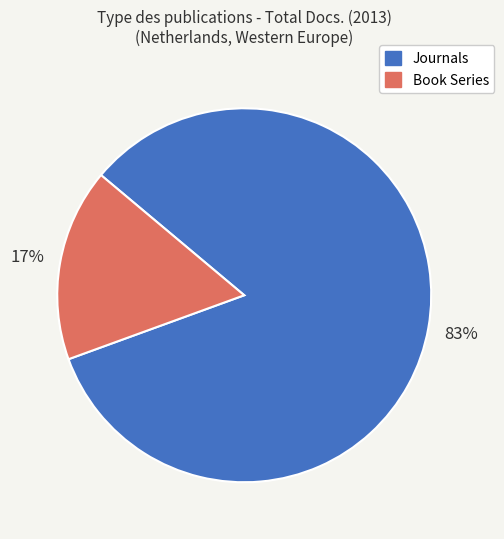

Is there any slice that represents more than half of the pie?

Yes